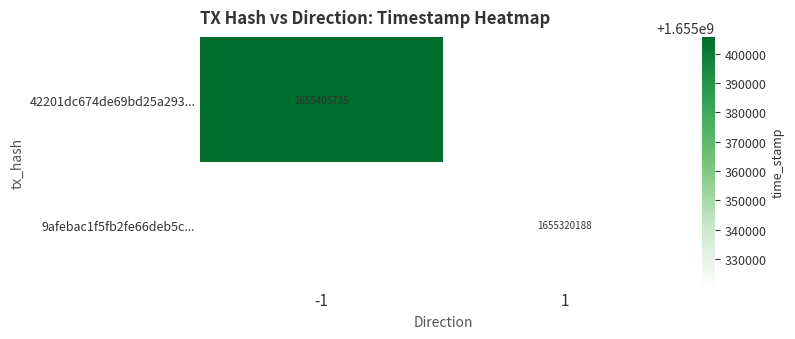

True or false: 42201dc674de69bd25a293... has a value of 1655405735 at -1.

True